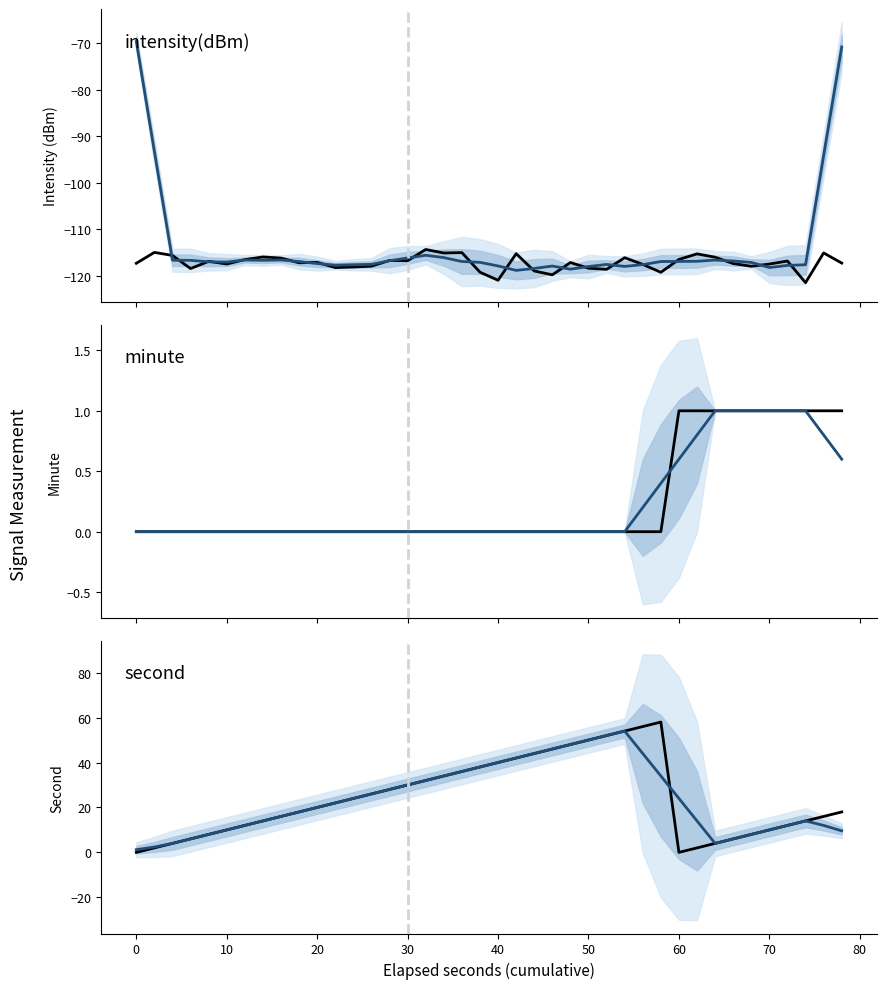

What is the minimum value shown in the chart?

-121.5